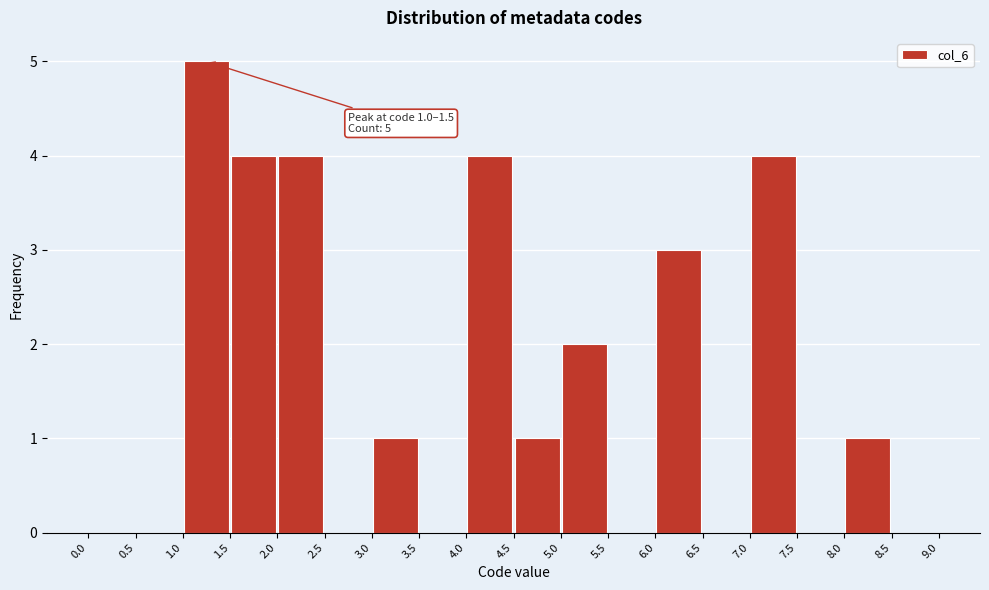

Which range on the x-axis has the tallest bar?

1.0 to 1.5